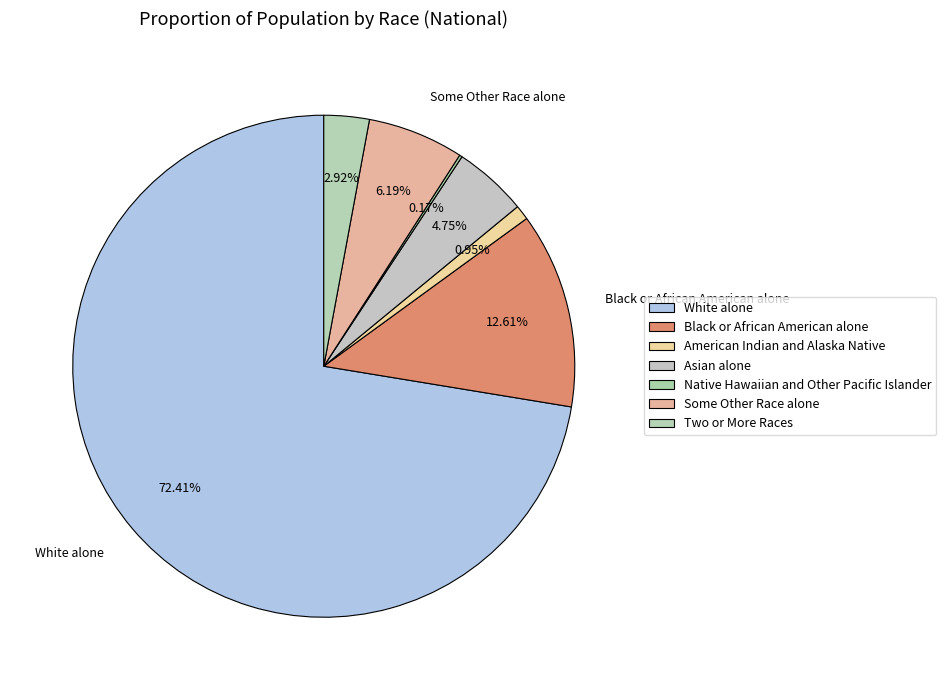

Does Black or African American alone account for over 50% of the chart?

No